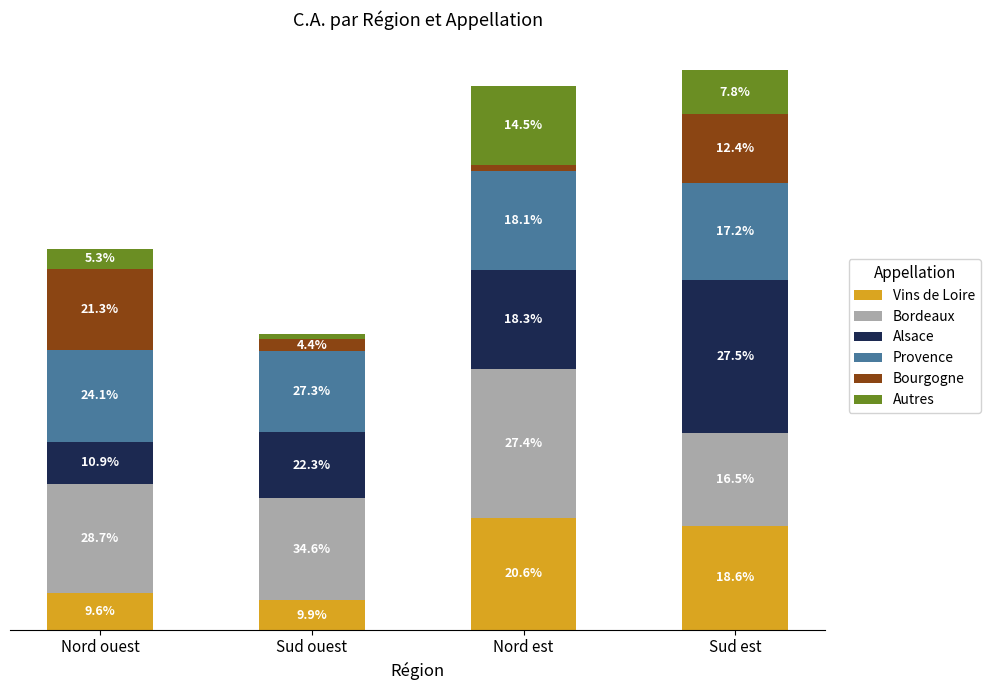

The value of Bourgogne at Sud ouest is 69.0. True or false?

False